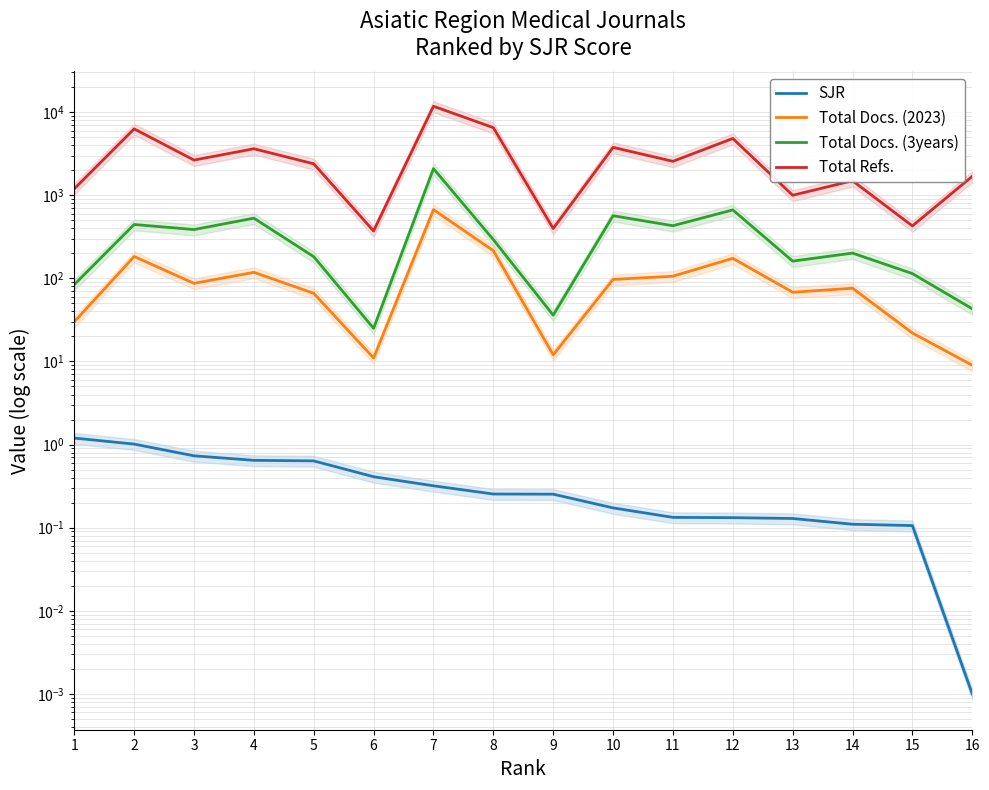

The value of Total Docs. (3years) at 10 is 207.1. True or false?

False